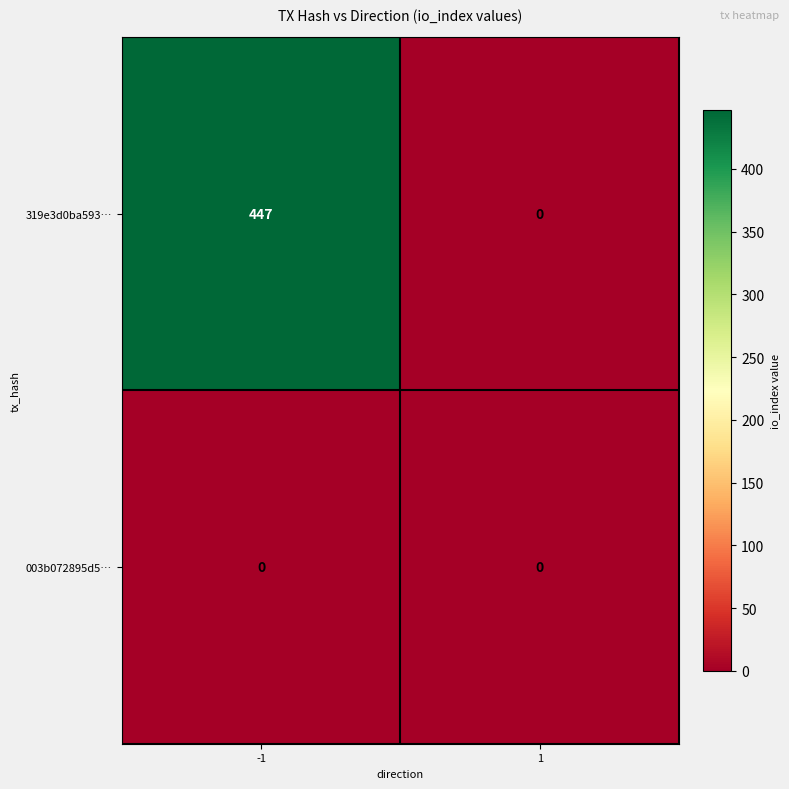

List the series in order of their peak value, highest first.

319e3d0ba593…, 003b072895d5…